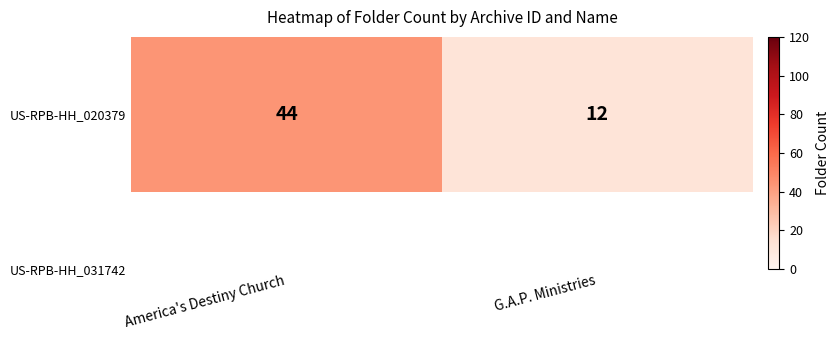

What is the sum of all values?

56